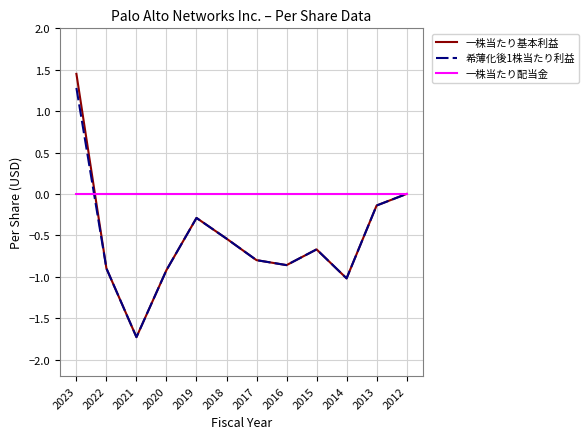

True or false: 一株当たり配当金 has a value of 0.0 at 2018.

True